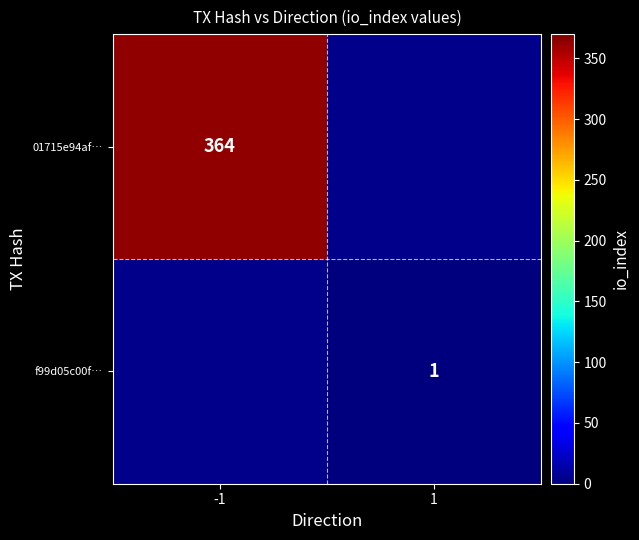

Which has a higher value, 1 or -1?

-1